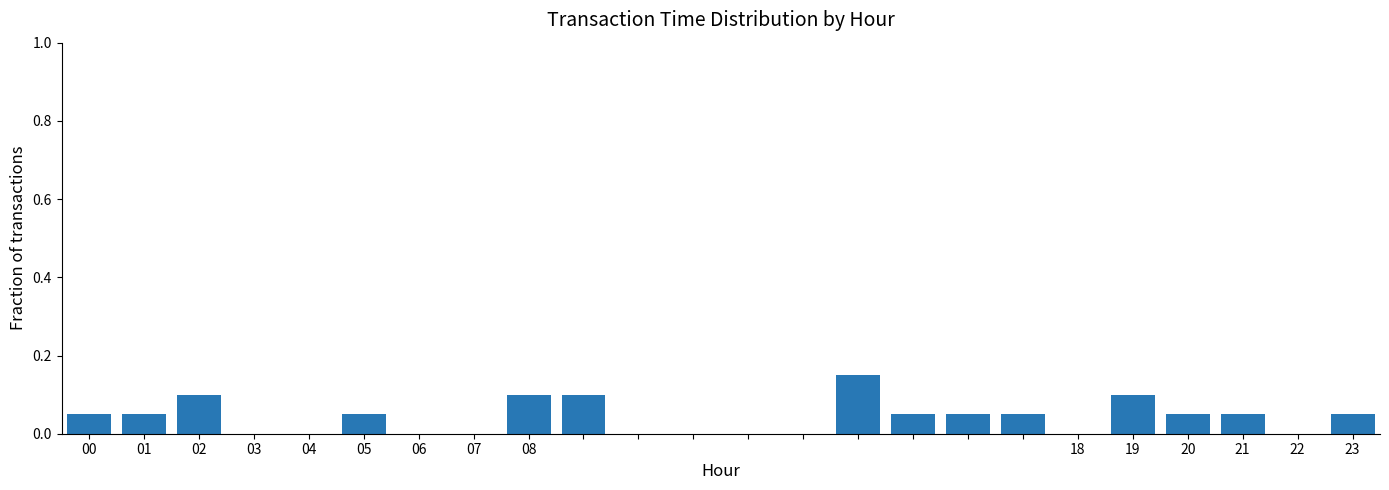

What is the sum of all values?

1.0